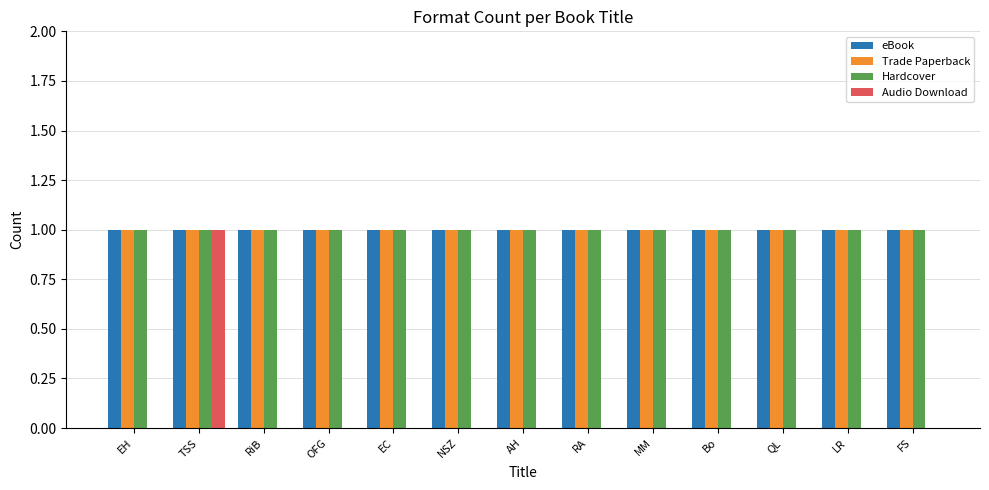

Reading left to right, what are all the values shown in this chart?

eBook: EH=1	TSS=1	RiB=1	OFG=1	EC=1	NSZ=1	AH=1	RA=1	MM=1	Bo=1	QL=1	LR=1	FS=1
Trade Paperback: EH=1	TSS=1	RiB=1	OFG=1	EC=1	NSZ=1	AH=1	RA=1	MM=1	Bo=1	QL=1	LR=1	FS=1
Hardcover: EH=1	TSS=1	RiB=1	OFG=1	EC=1	NSZ=1	AH=1	RA=1	MM=1	Bo=1	QL=1	LR=1	FS=1
Audio Download: EH=0	TSS=1	RiB=0	OFG=0	EC=0	NSZ=0	AH=0	RA=0	MM=0	Bo=0	QL=0	LR=0	FS=0